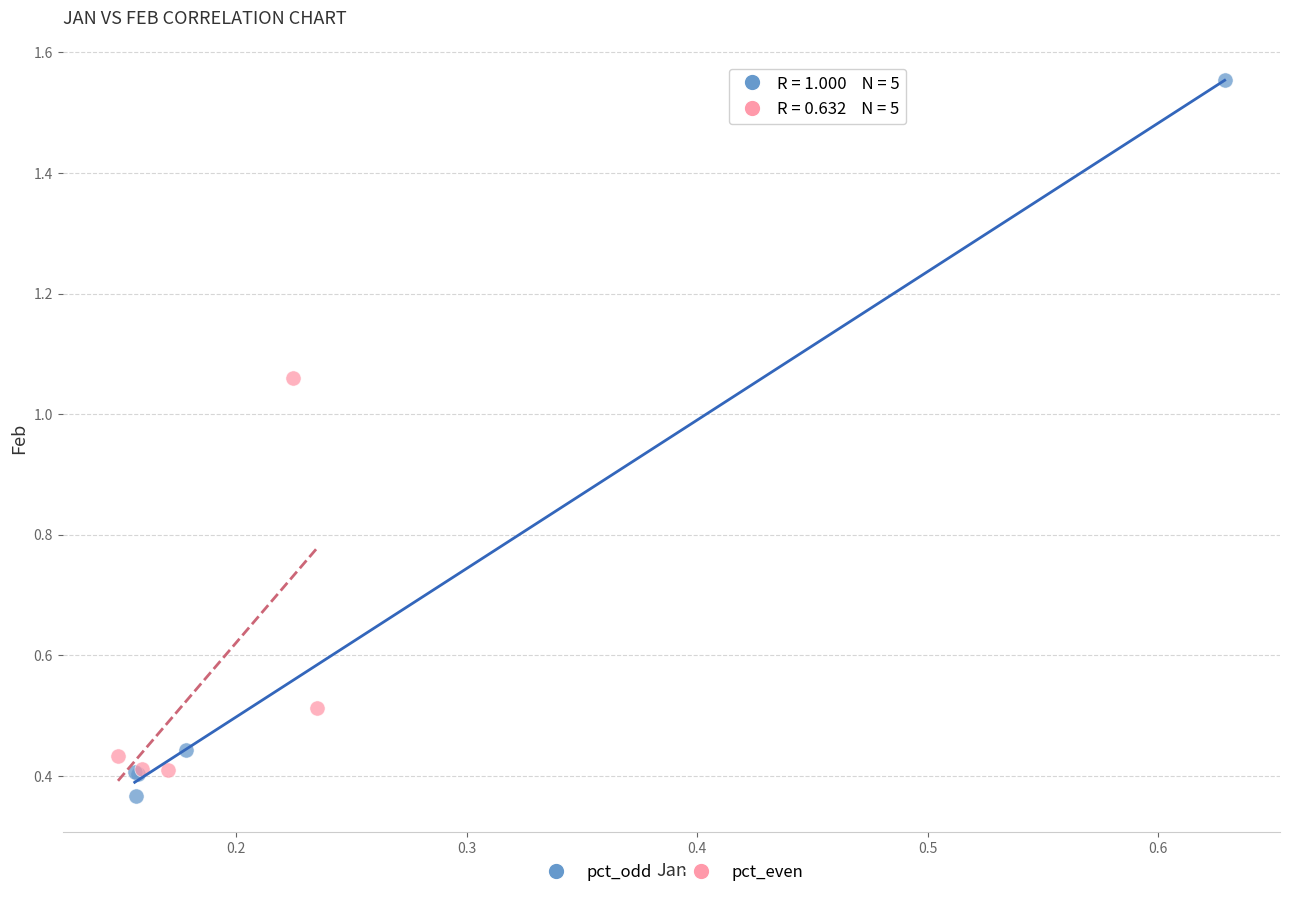

Which series has the largest Y range (max minus min)?

pct_odd